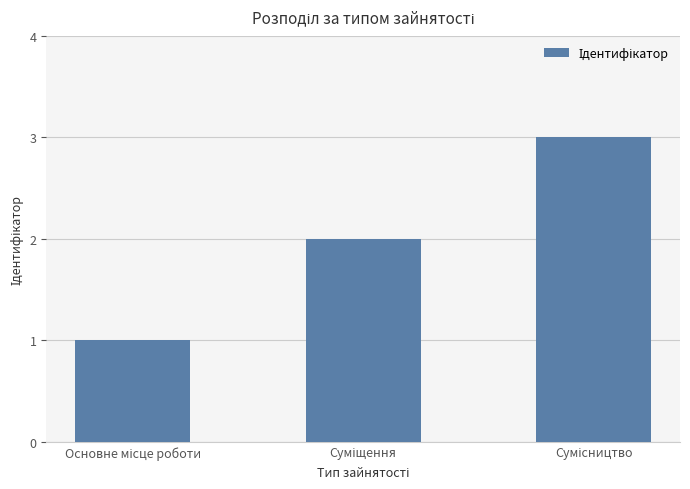

How many values are below 2?

1